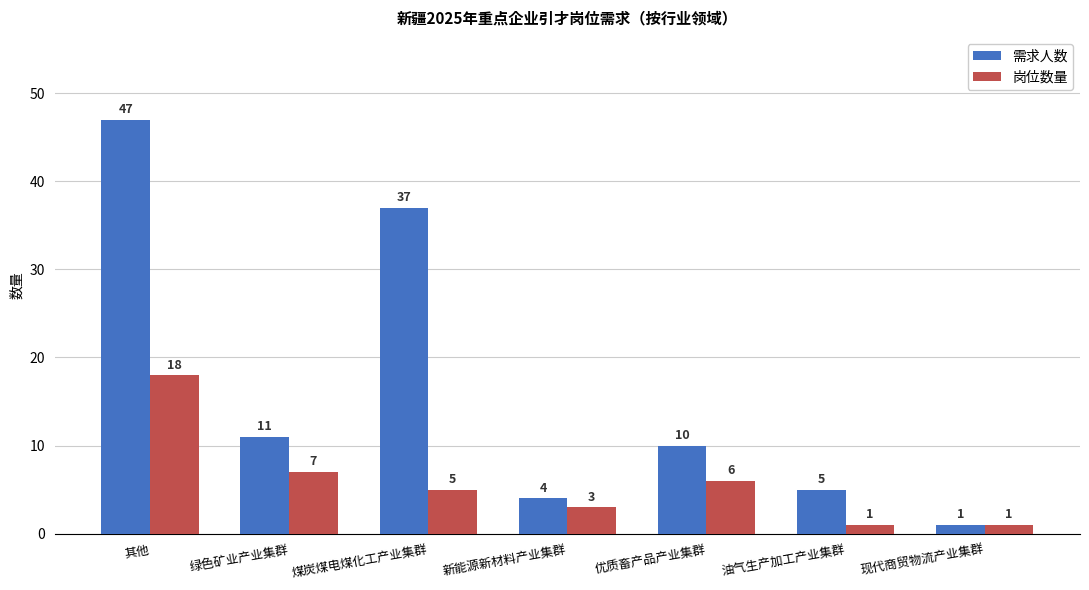

Is the value of 需求人数 at 优质畜产品产业集群 greater than the value of 岗位数量 at 煤炭煤电煤化工产业集群?

Yes